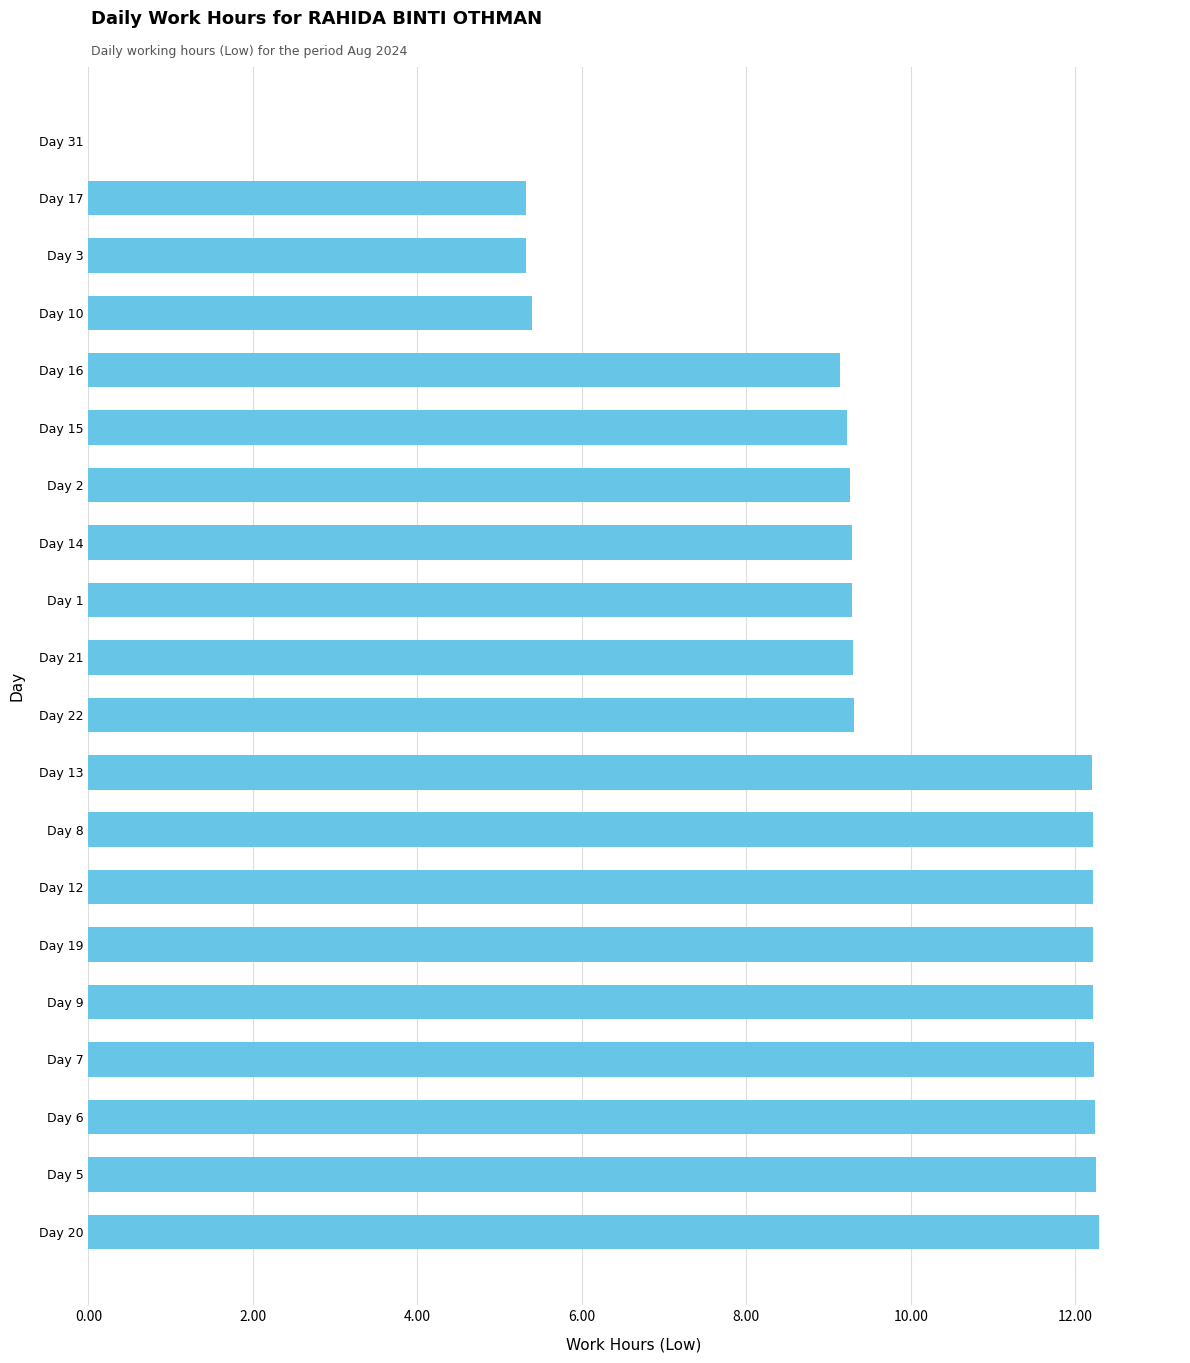

What is the average value?

9.5